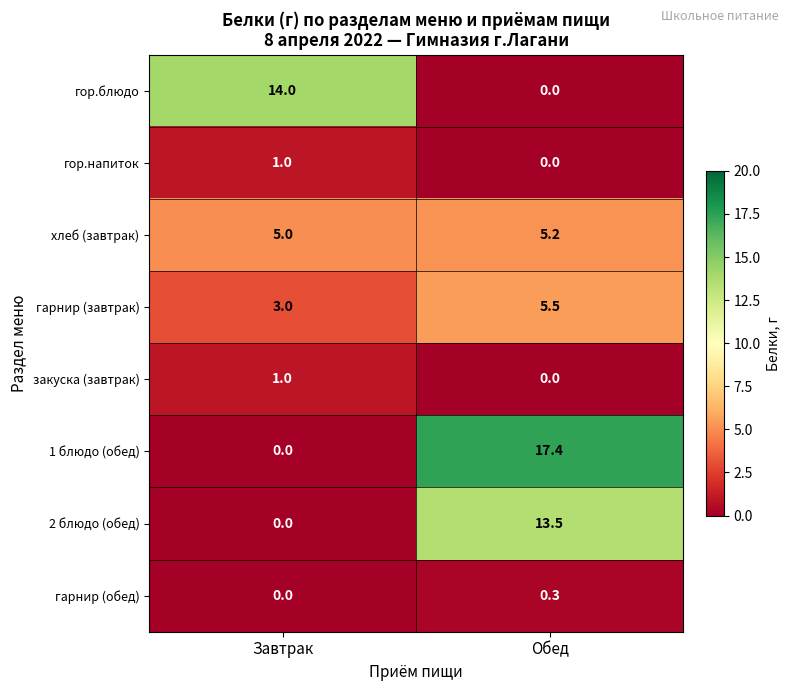

Which series changed the most between Завтрак and Обед?

1 блюдо (обед)